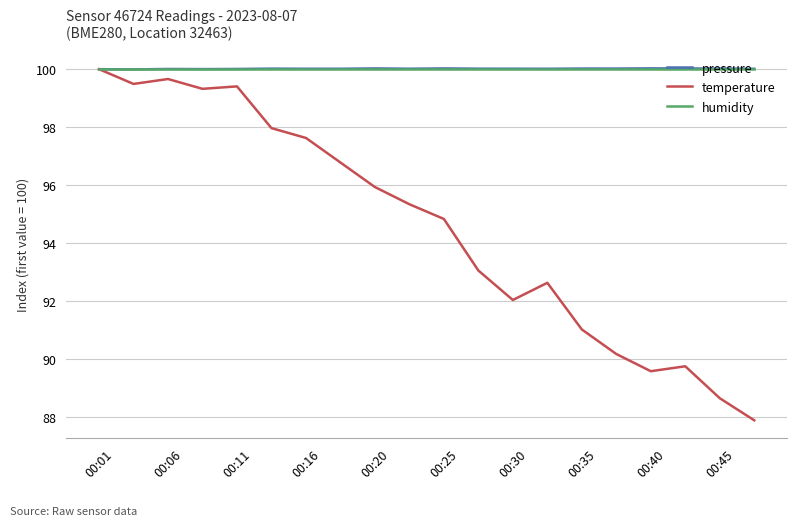

What is the minimum value shown in the chart?

87.9